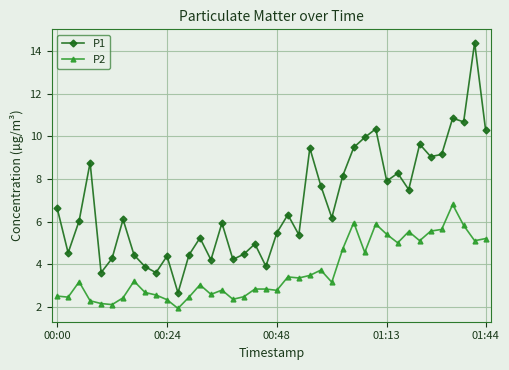

Which series has the largest total across all categories?

P1